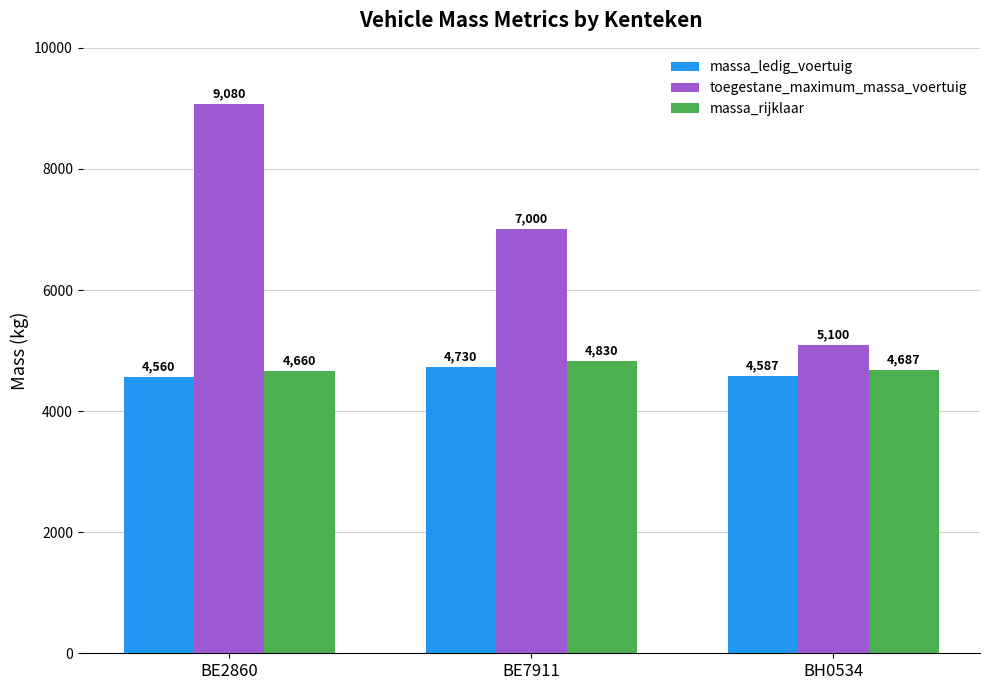

What is the difference between the highest and lowest values at BE2860?

4520